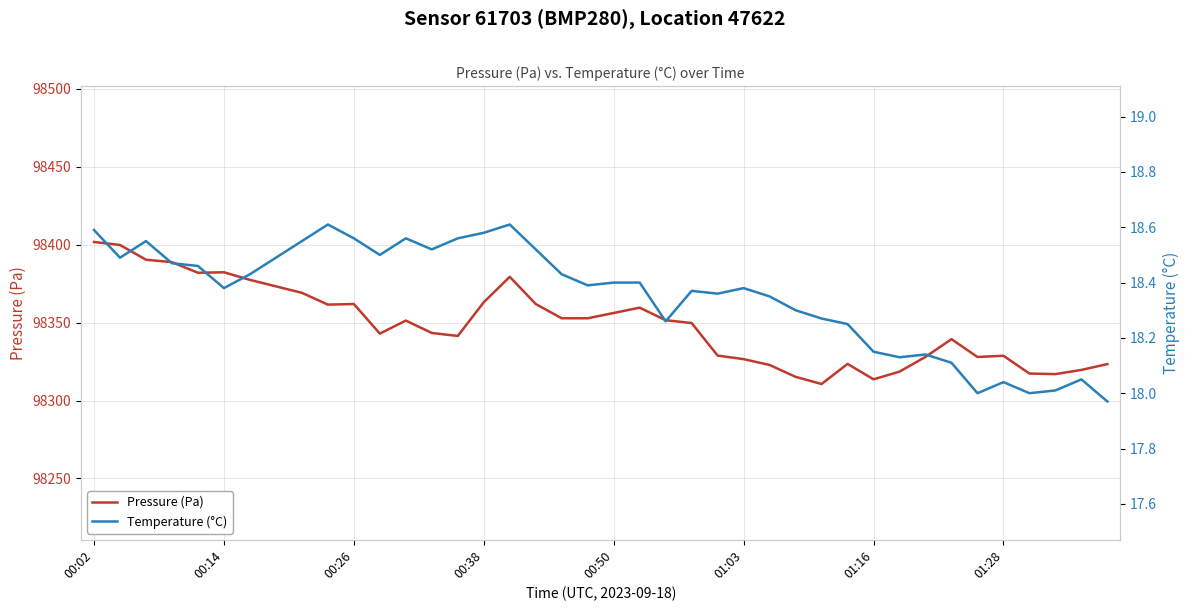

At how many categories does at least one series exceed 58477?

40